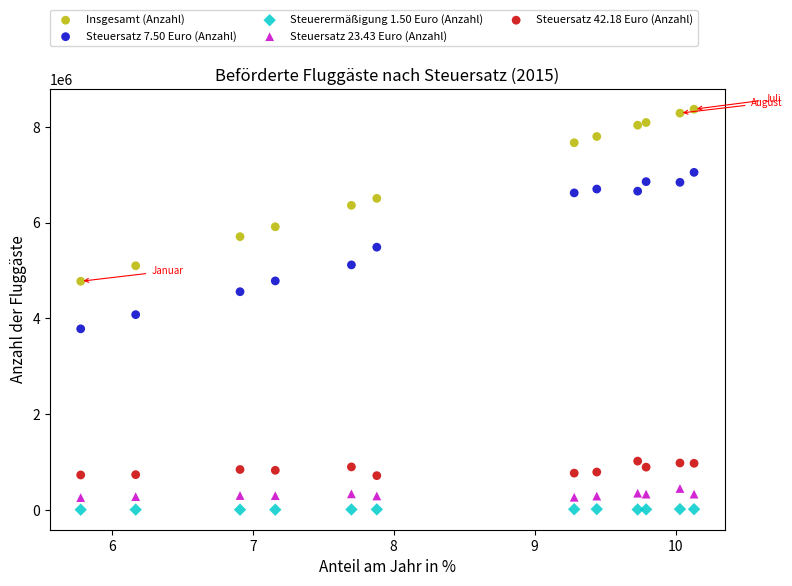

What are all the series names shown in the legend?

Insgesamt (Anzahl), Steuersatz 7.50 Euro (Anzahl), Steuerermäßigung 1.50 Euro (Anzahl), Steuersatz 23.43 Euro (Anzahl), Steuersatz 42.18 Euro (Anzahl)